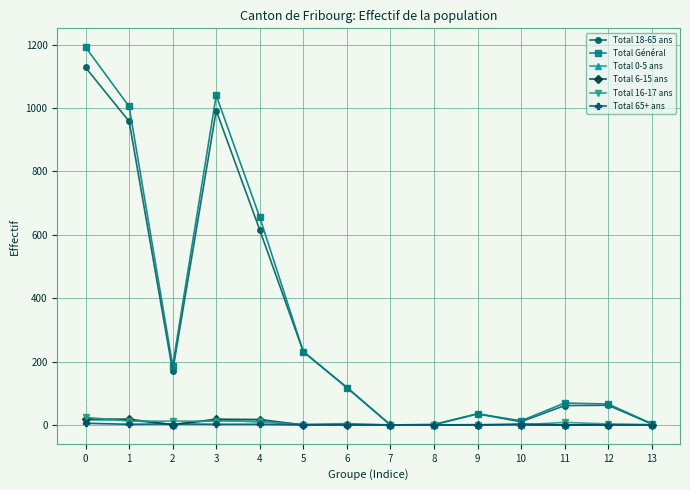

Which series has the largest range (max minus min)?

Total Général